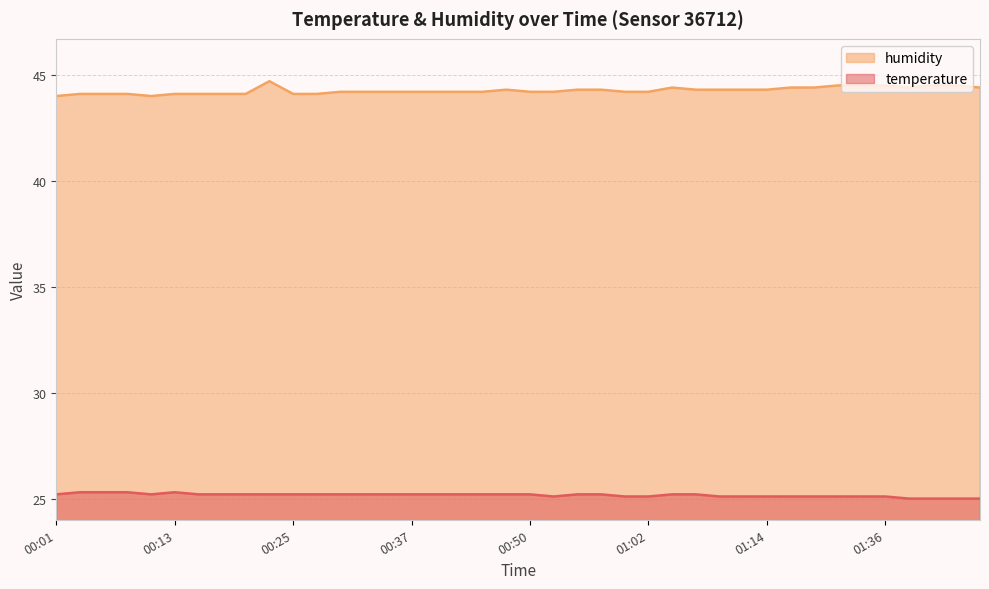

Which series has the largest total across all categories?

humidity